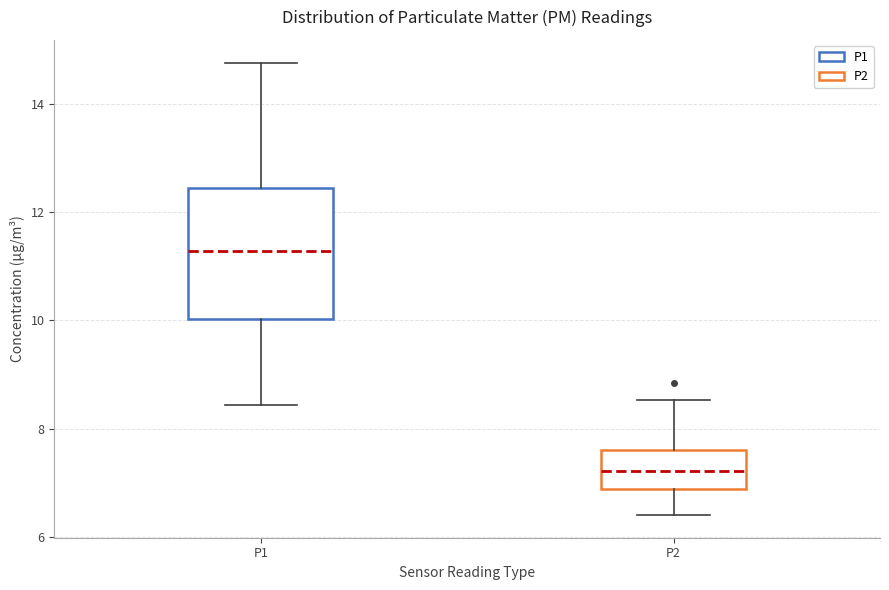

Which box has the lowest median line?

P2